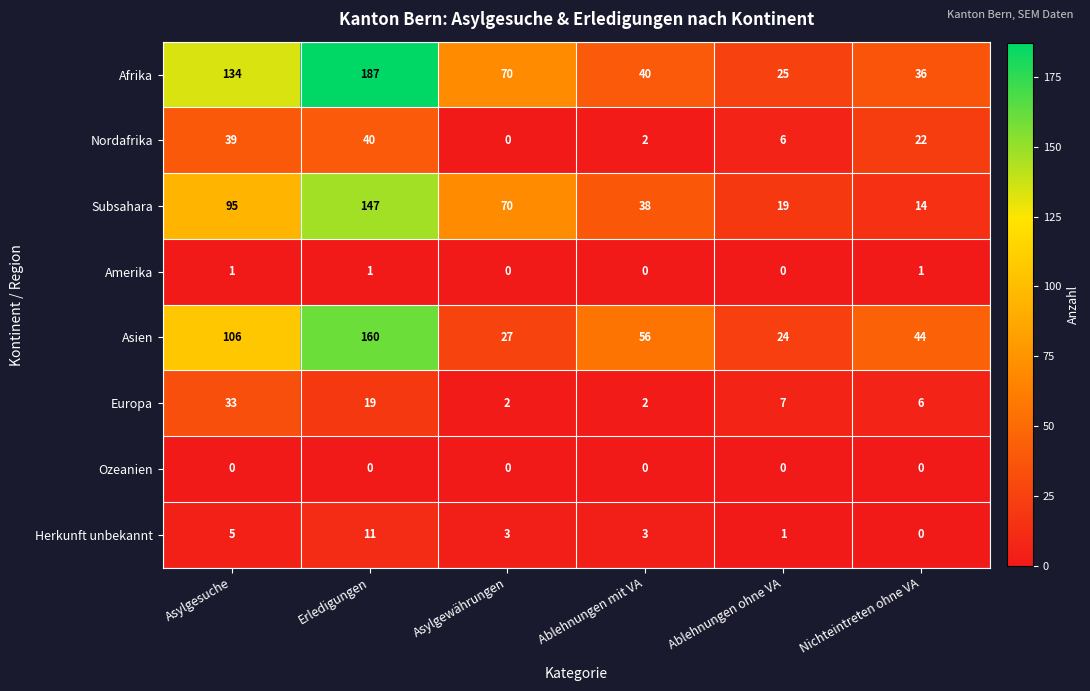

Rank the categories by Nordafrika value from highest to lowest.

Erledigungen, Asylgesuche, Nichteintreten ohne VA, Ablehnungen ohne VA, Ablehnungen mit VA, Asylgewährungen